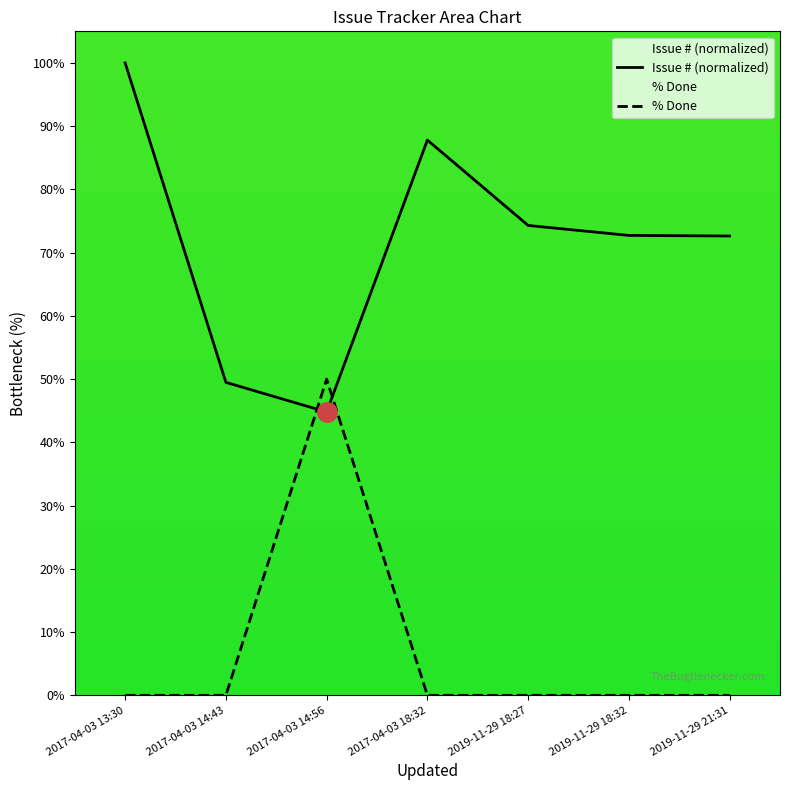

Reading left to right, list all the values displayed in this chart.

Issue # (normalized): 100.0	49.5	44.8	87.8	74.3	72.7	72.6
% Done: 0.0	0.0	50.0	0.0	0.0	0.0	0.0